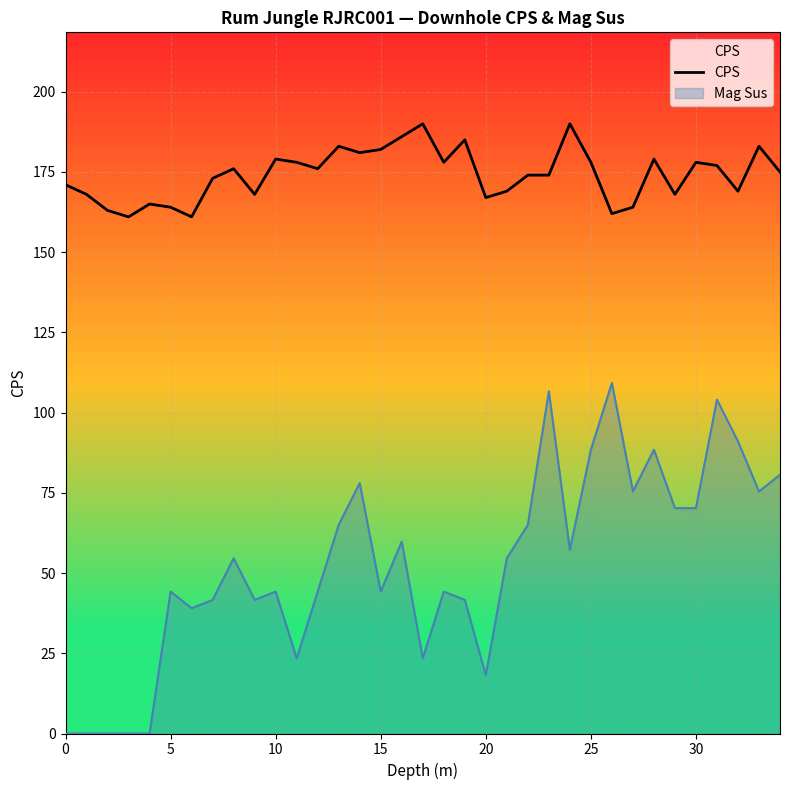

What is the average value?

174